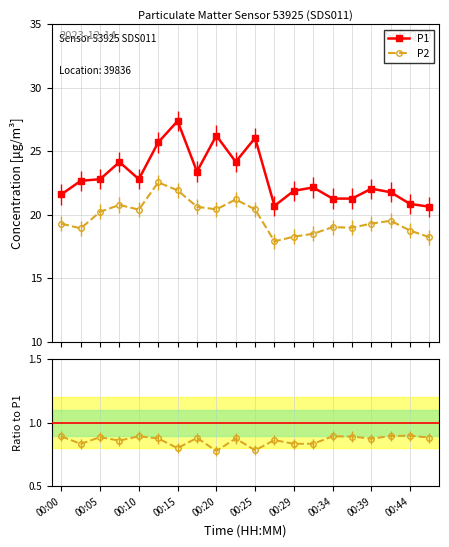

What is the value of the P1 point at the 18th from the left?

21.8